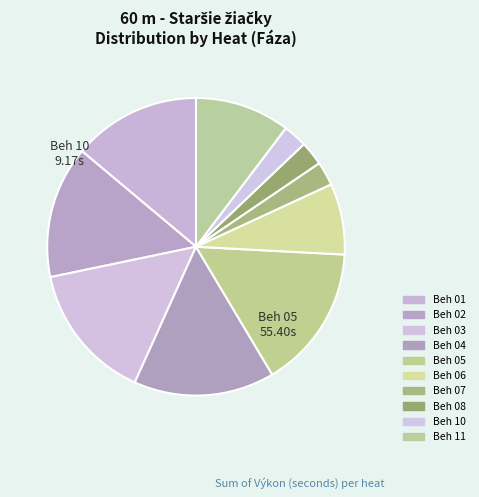

How many segments does this pie chart have?

10